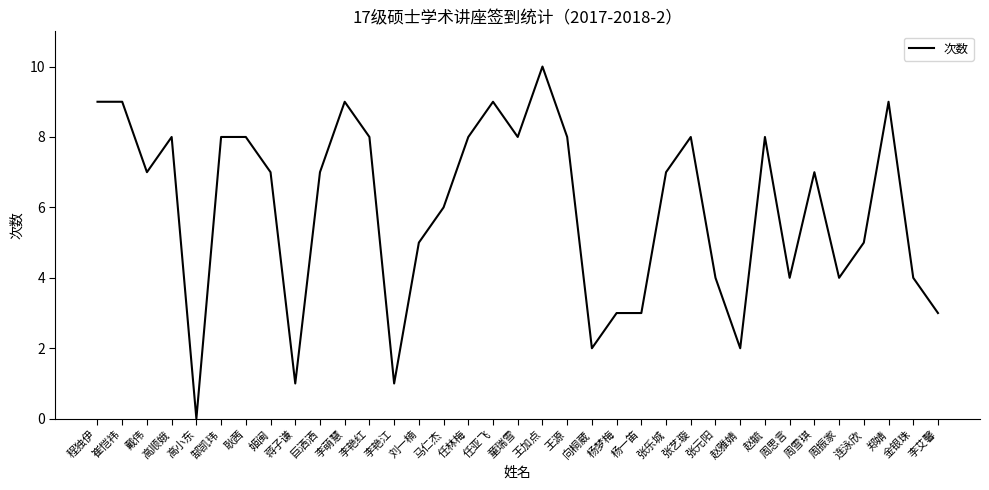

The chart shows a value of 8 at 赵毓. True or false?

True